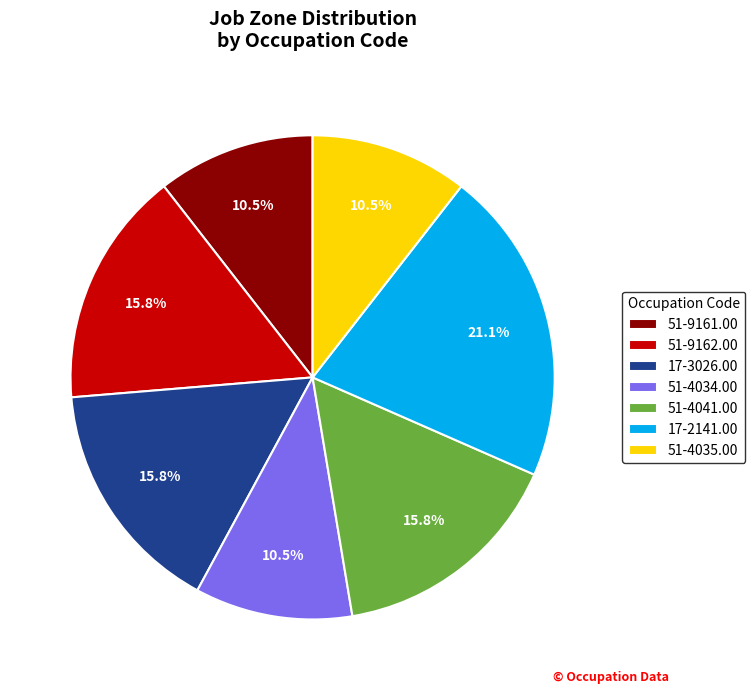

To the nearest percent, what portion does 51-9162.00 represent?

16%